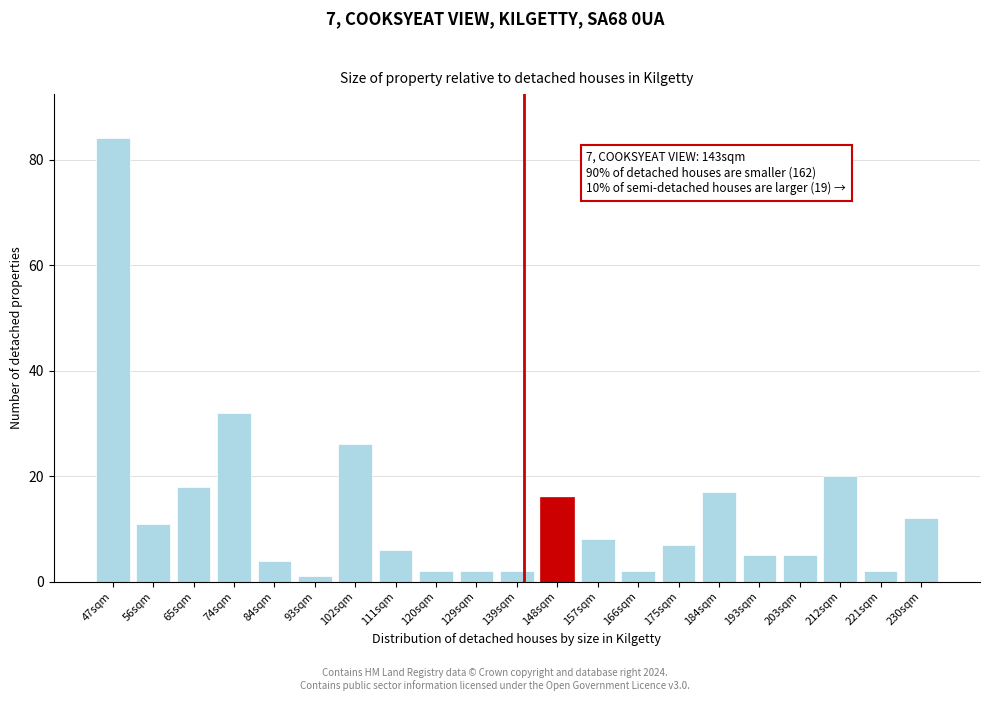

Reading left to right, extract all data points from this chart.

47sqm=84	56sqm=11	65sqm=18	74sqm=32	84sqm=4	93sqm=1	102sqm=26	111sqm=6	120sqm=2	129sqm=2	139sqm=2	148sqm=16	157sqm=8	166sqm=2	175sqm=7	184sqm=17	193sqm=5	203sqm=5	212sqm=20	221sqm=2	230sqm=12